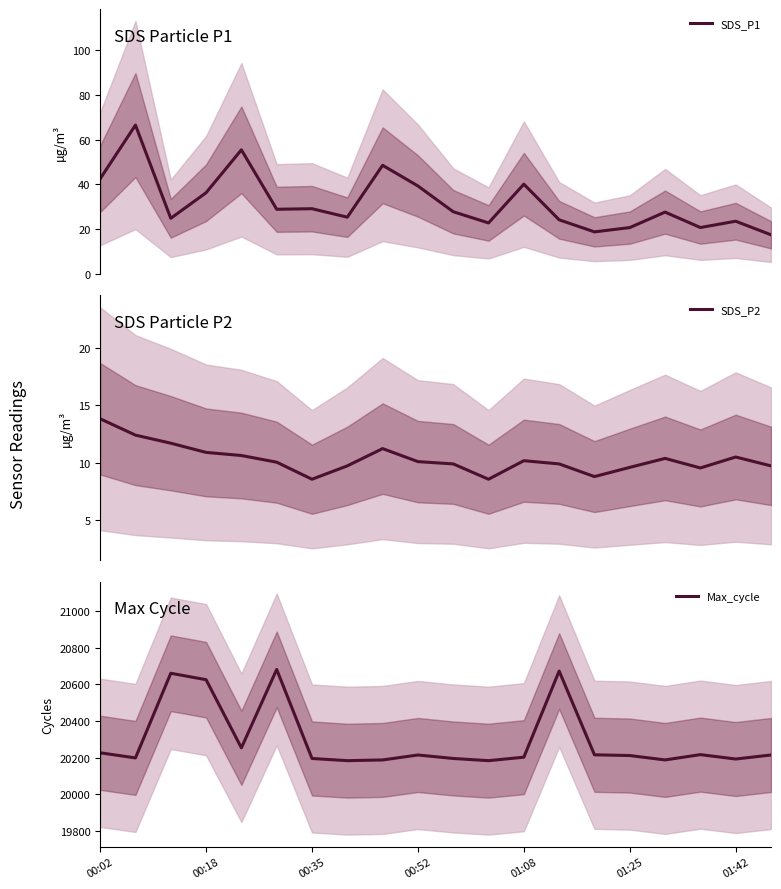

At 00:18, list the series in order from largest to smallest.

Max_cycle, SDS_P1, SDS_P2